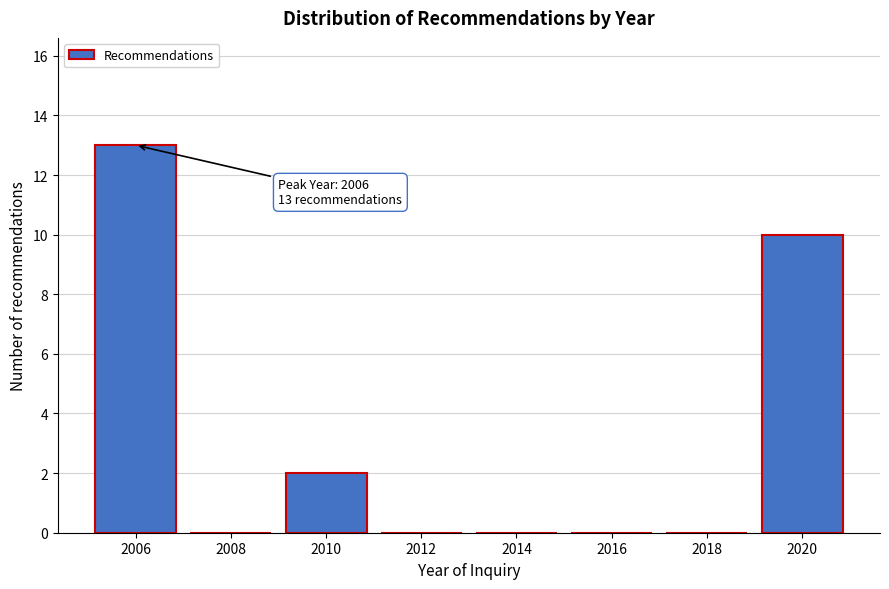

Over which range of the x-axis is the bar tallest?

2005 to 2007